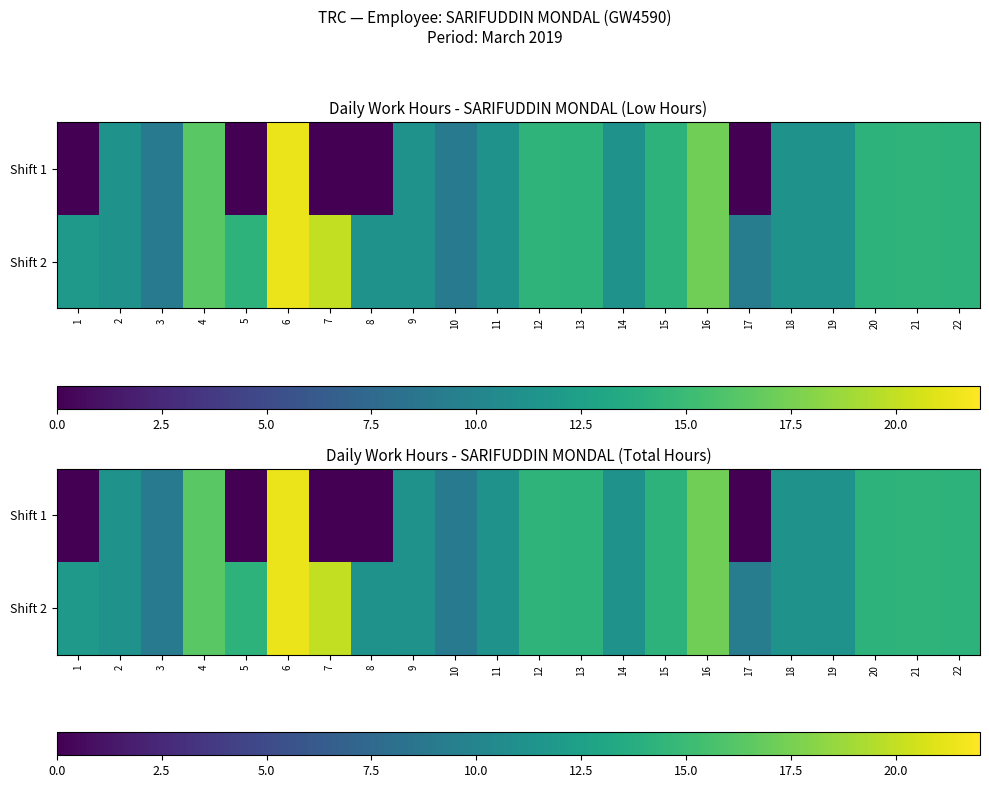

Is the value of Shift 1 at 12 greater than the value of Shift 2 at 13?

Yes